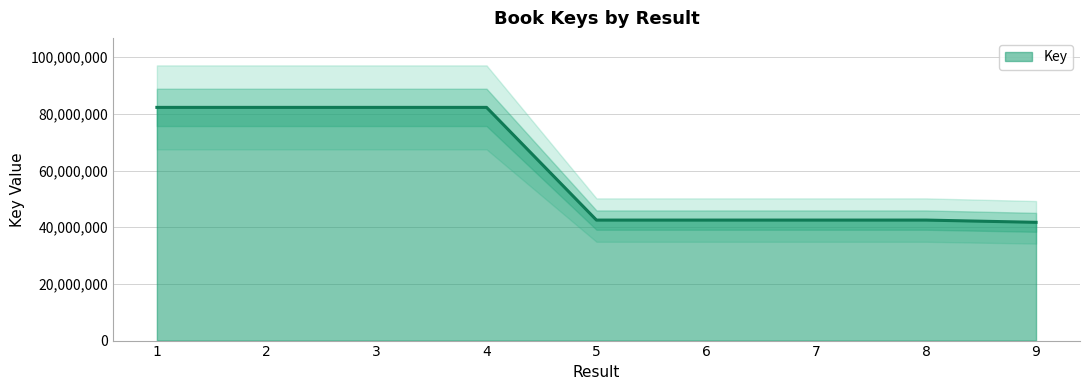

What is the smallest value displayed?

41744232